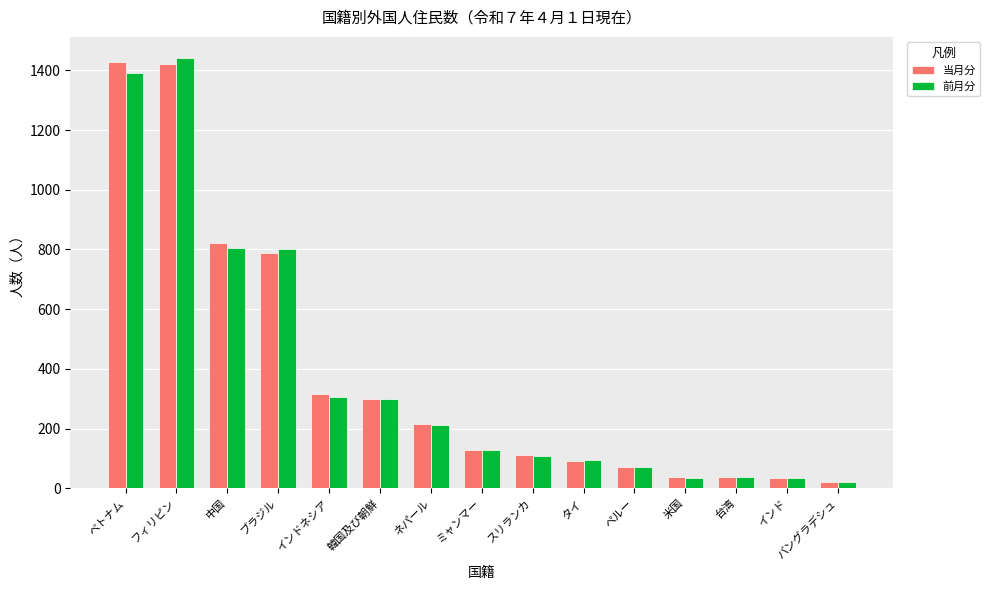

What is the maximum value shown in the chart?

1440